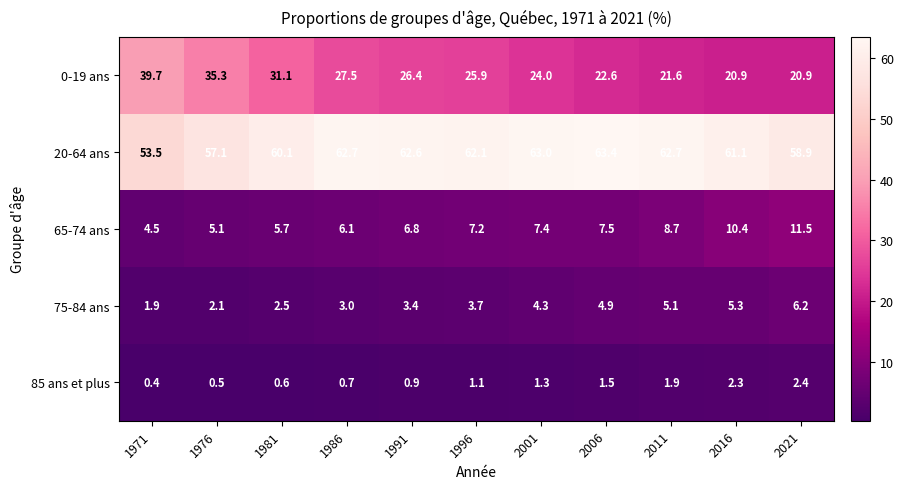

What is the average value of the 0-19 ans series?

26.9